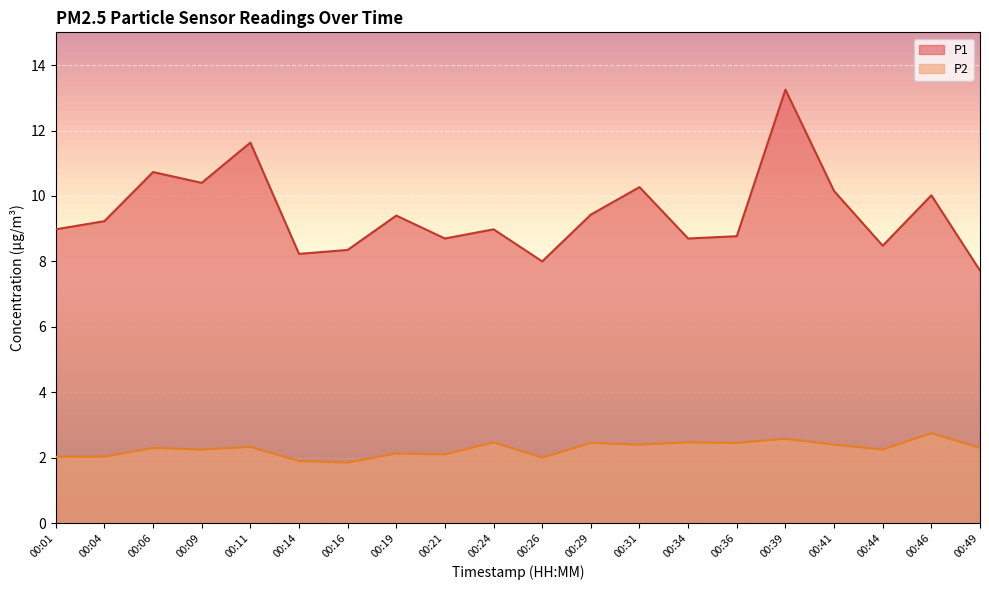

What is the sum of the P1 values at 00:49 and 00:09?

18.1